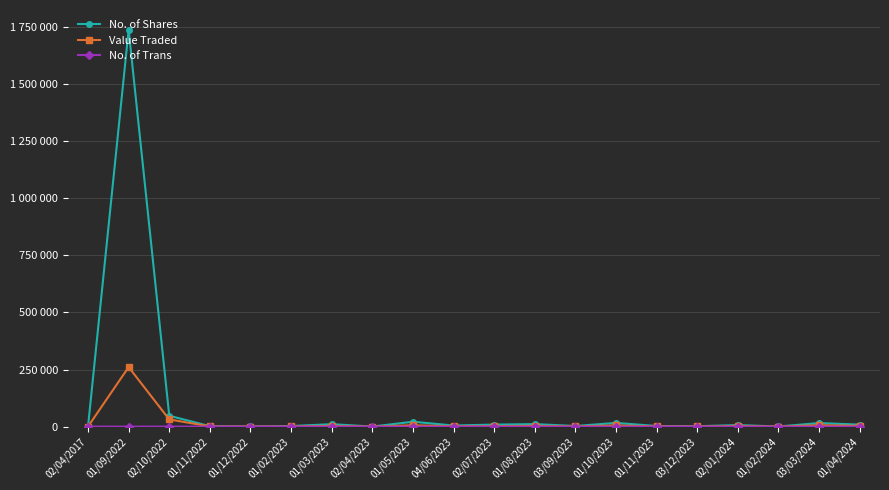

Where does the No. of Trans series first go above 15?

01/09/2022